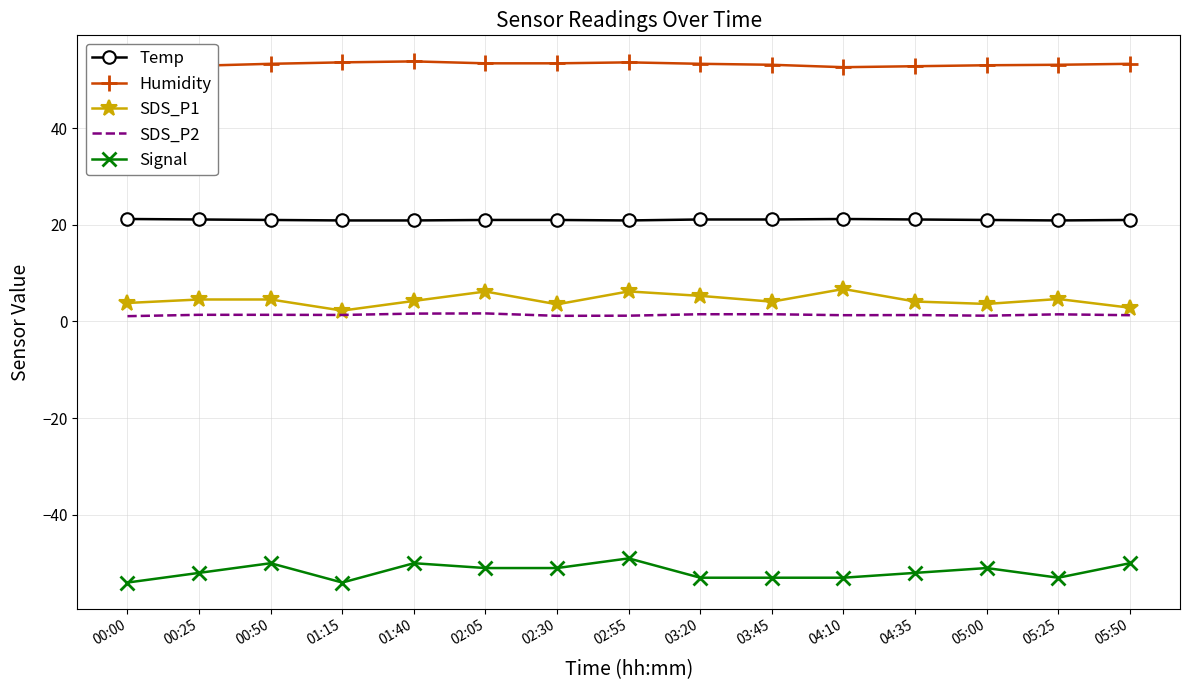

How many data points in Humidity are less than 53?

4